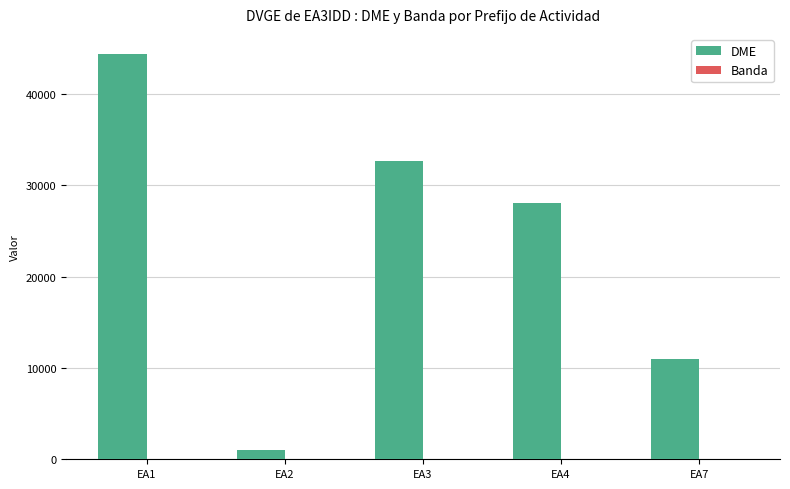

What is the highest value of the DME series?

44334